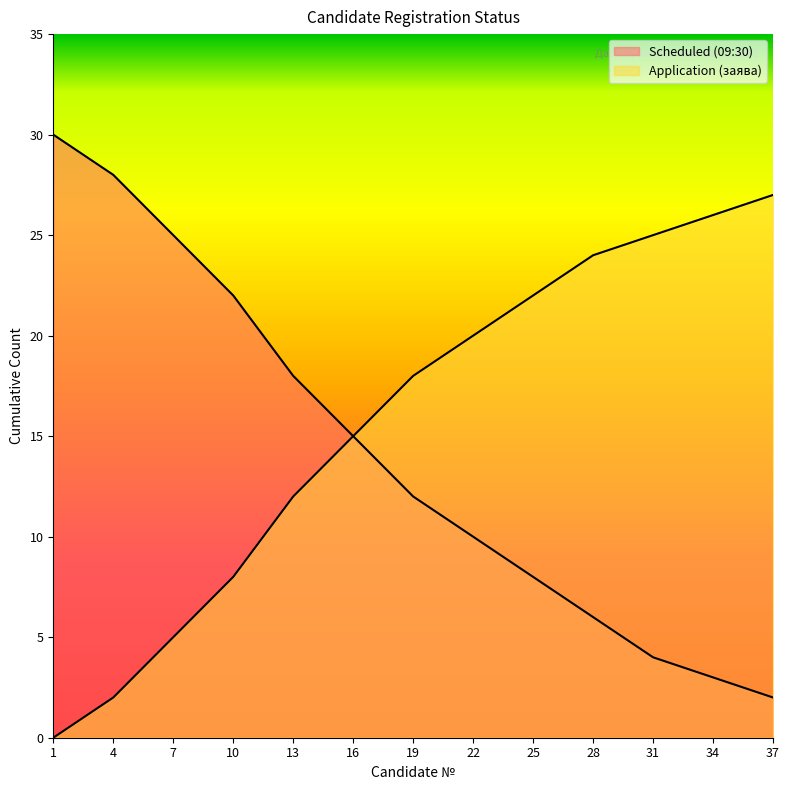

Which series has the largest range (max minus min)?

Scheduled (09:30)